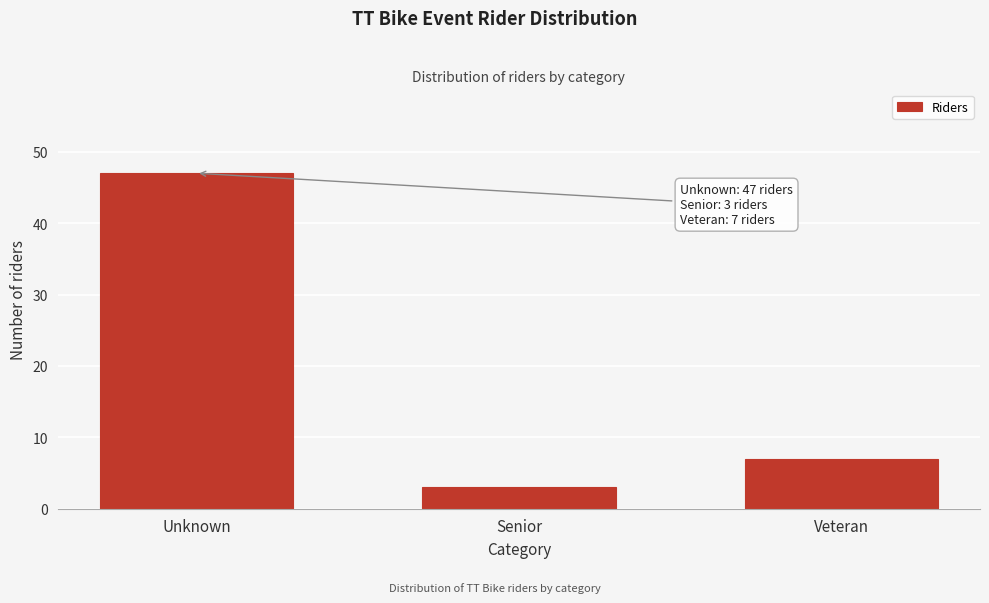

Reading left to right, transcribe all the data shown in this chart.

47	3	7